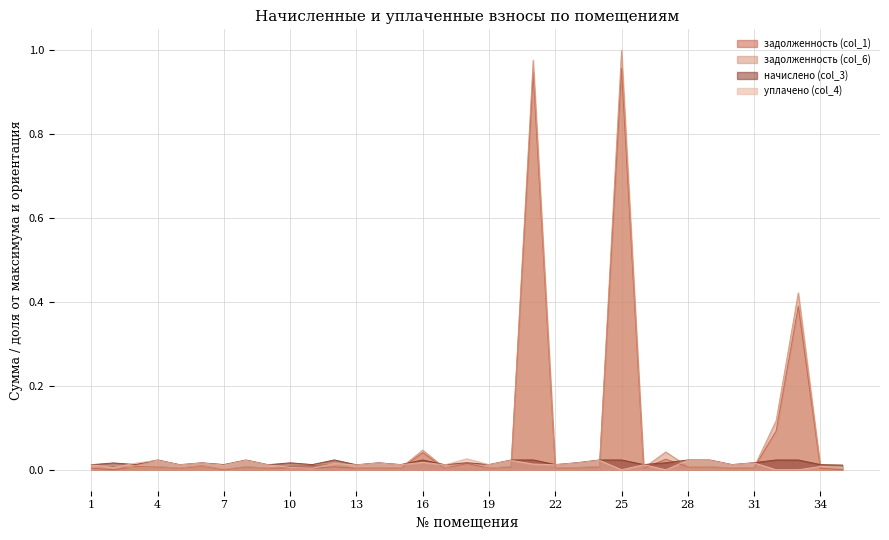

Which series has the largest total across all categories?

задолженность (col_6)